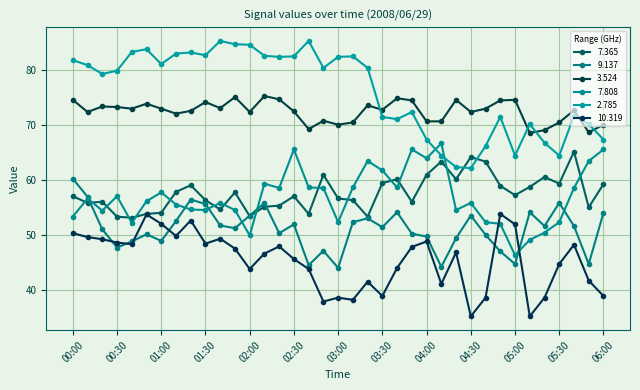

What is the difference between the maximum and minimum values in the 9.137 series?

16.2